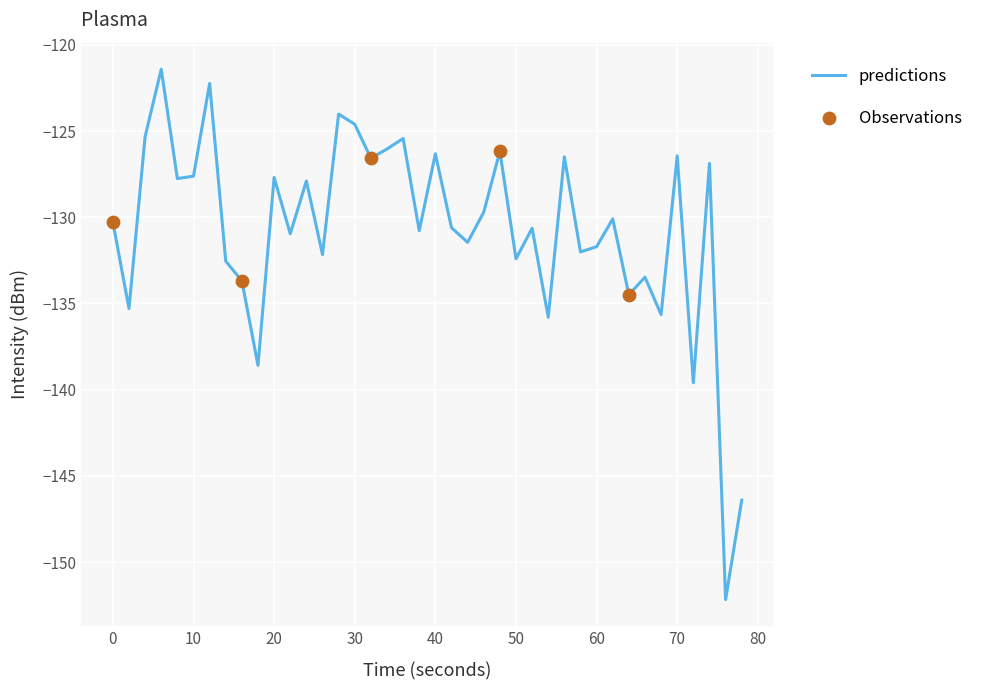

What is the maximum value shown in the chart?

-121.4